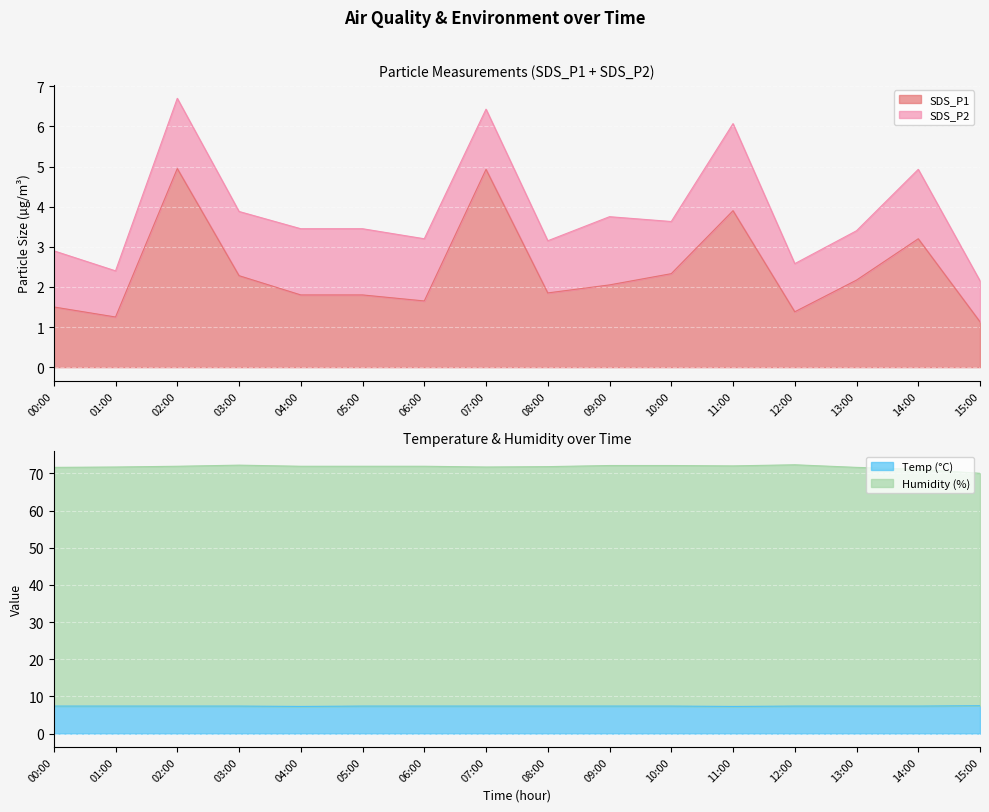

The value of Temp (°C) at 02:00 is 12.4. True or false?

False